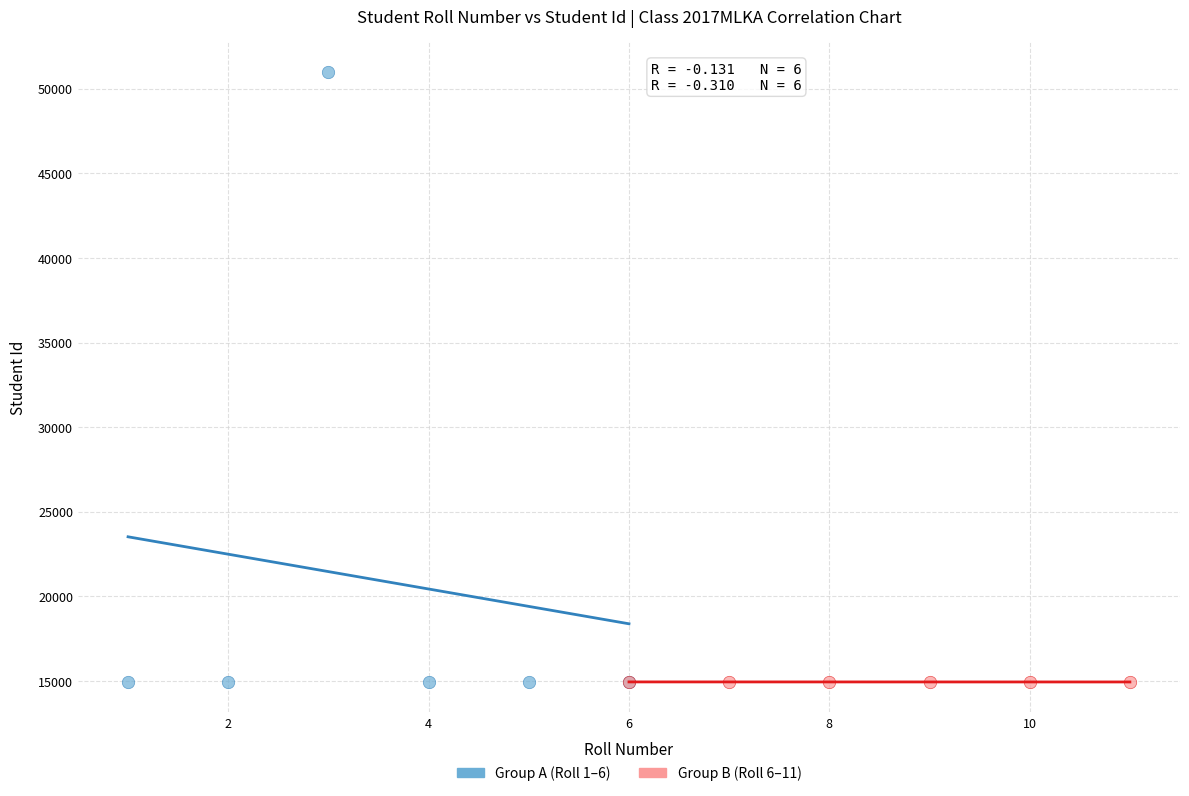

Which series contains the highest Y value?

Group A (Roll 1–6)